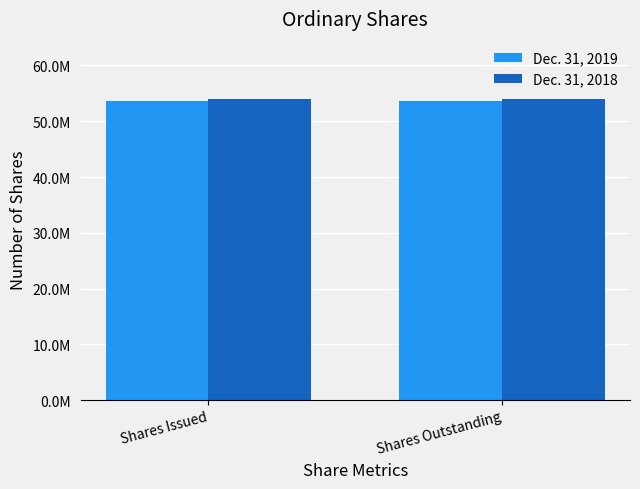

What is the average value of the Dec. 31, 2018 series?

53971706